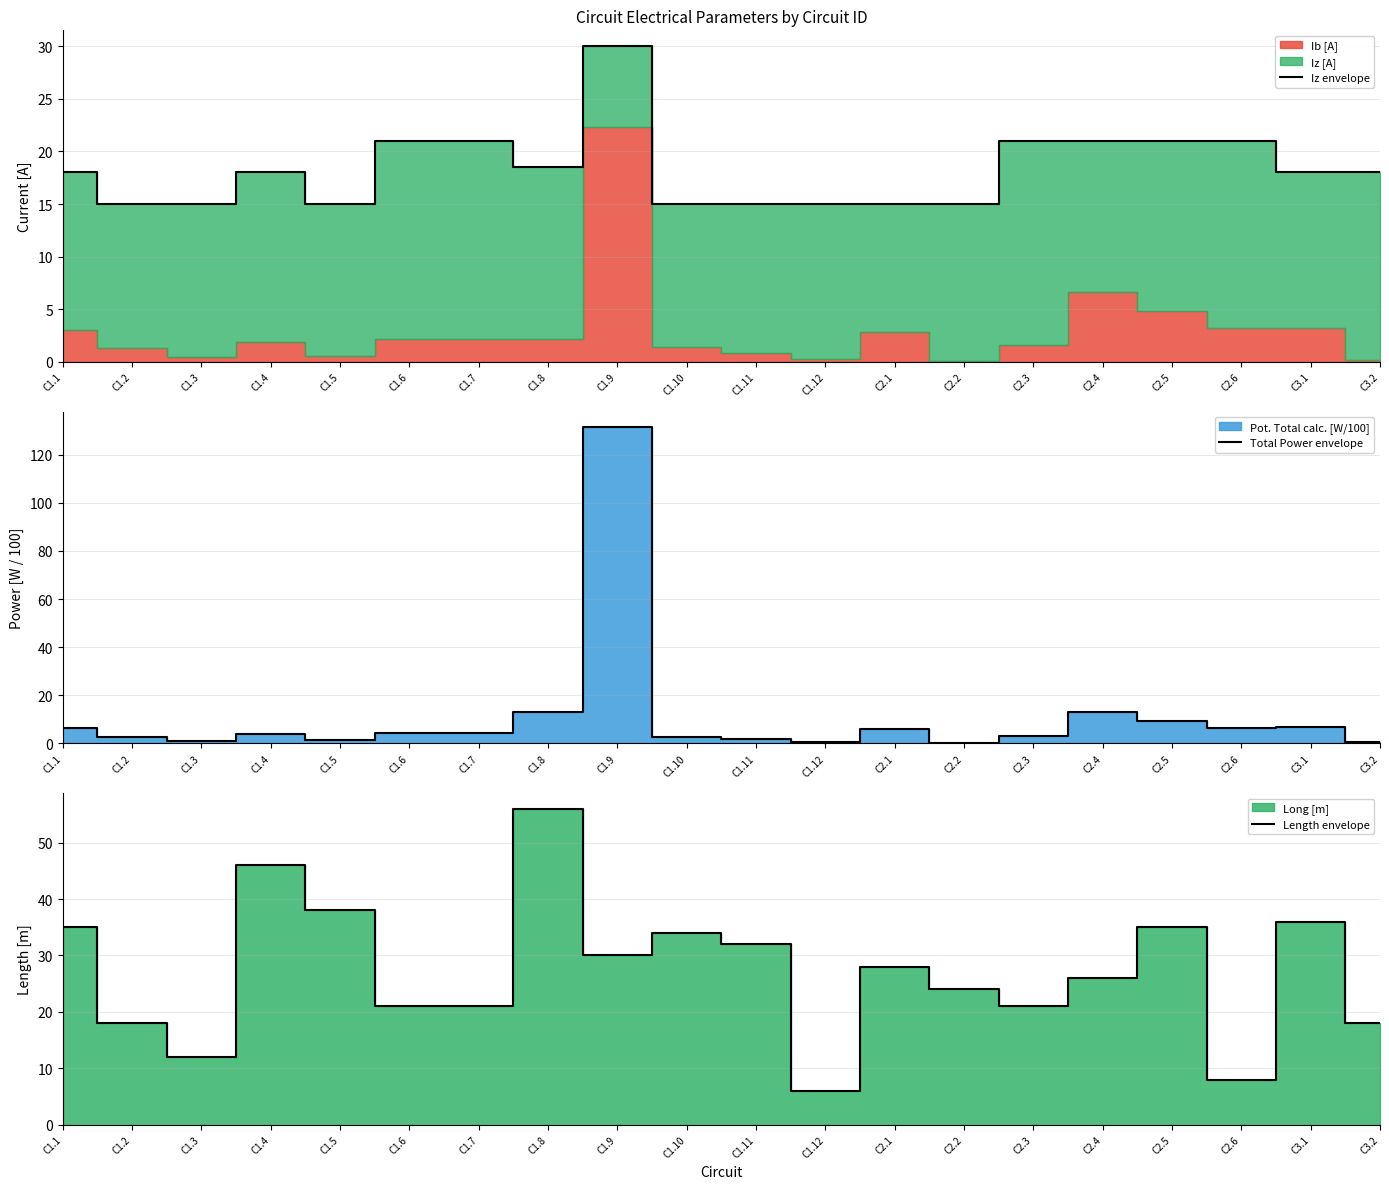

Where is the first local maximum for Iz envelope?

C1.4